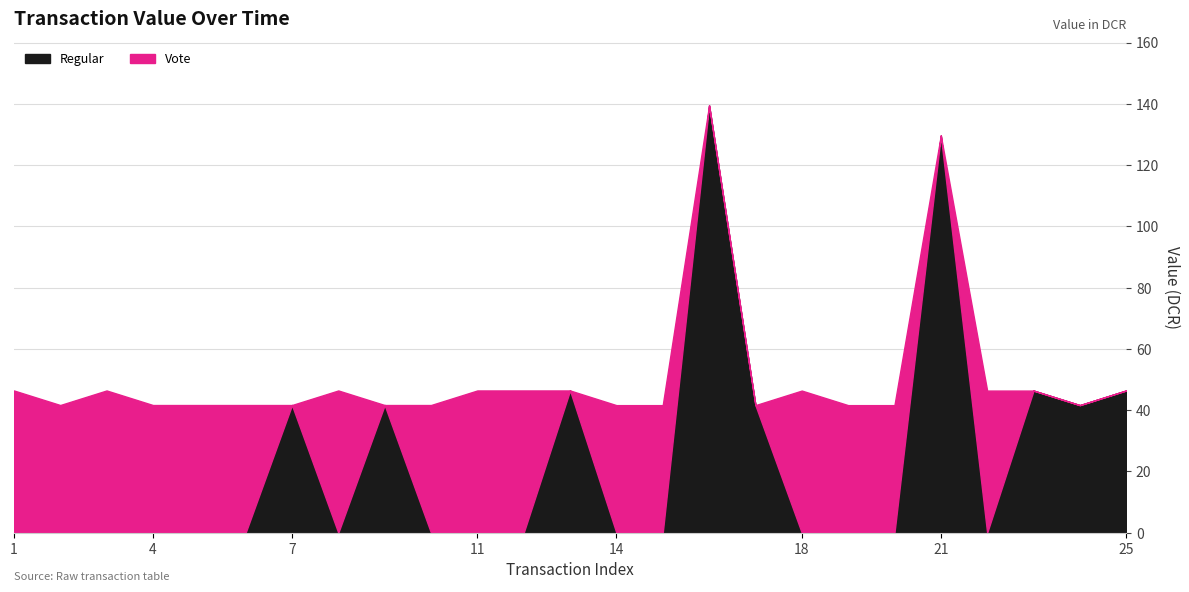

Reading left to right, extract all data points from this chart.

Regular: 1583884525=0.0	1584135738=0.0	1584150303=0.0	1584408825=0.0	1584549475=0.0	1584552746=0.0	1584586639=41.7	1584628696=0.0	1584688562=41.7	1584718704=0.0	1585045015=0.0	1585470689=0.0	1585664450=46.4	1585821039=0.0	1585974906=0.0	1586018605=139.5	1586514541=41.6	1586715294=0.0	1586733817=0.0	1586773148=0.0	1587040862=129.7	1587327878=0.0	1587381747=46.4	1587821431=41.6	1588034241=46.4
Vote: 1583884525=46.4	1584135738=41.7	1584150303=46.4	1584408825=41.7	1584549475=41.7	1584552746=41.7	1584586639=0.0	1584628696=46.4	1584688562=0.0	1584718704=41.7	1585045015=46.4	1585470689=46.4	1585664450=0.0	1585821039=41.6	1585974906=41.6	1586018605=0.0	1586514541=0.0	1586715294=46.4	1586733817=41.6	1586773148=41.6	1587040862=0.0	1587327878=46.4	1587381747=0.0	1587821431=0.0	1588034241=0.0